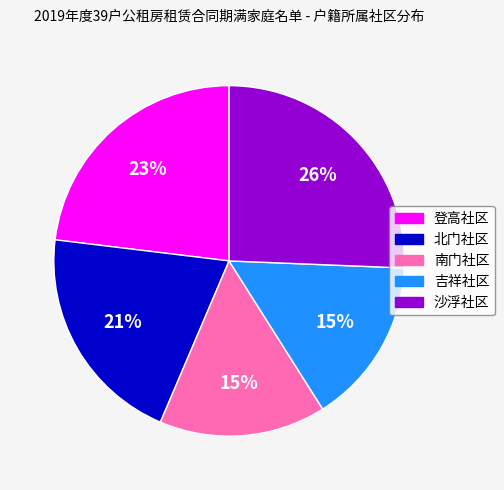

To the nearest percent, what is the average slice percentage?

20%